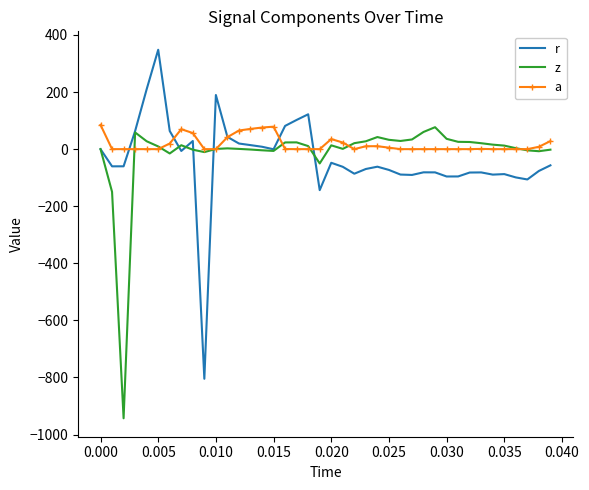

Which series has the widest spread of values?

r